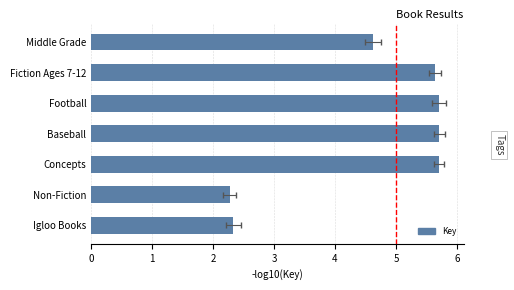

Reading left to right, list all the values displayed in this chart.

2.3	2.3	5.7	5.7	5.7	5.6	4.6